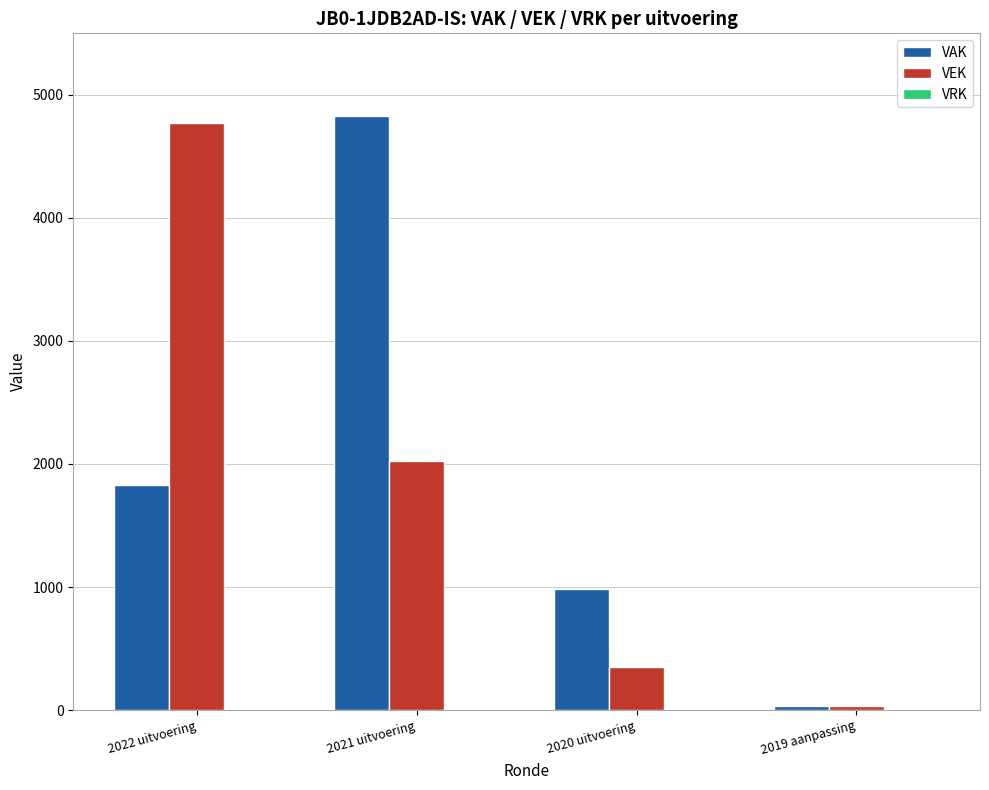

Rank the series by their maximum value, from lowest to highest.

VEK, VAK